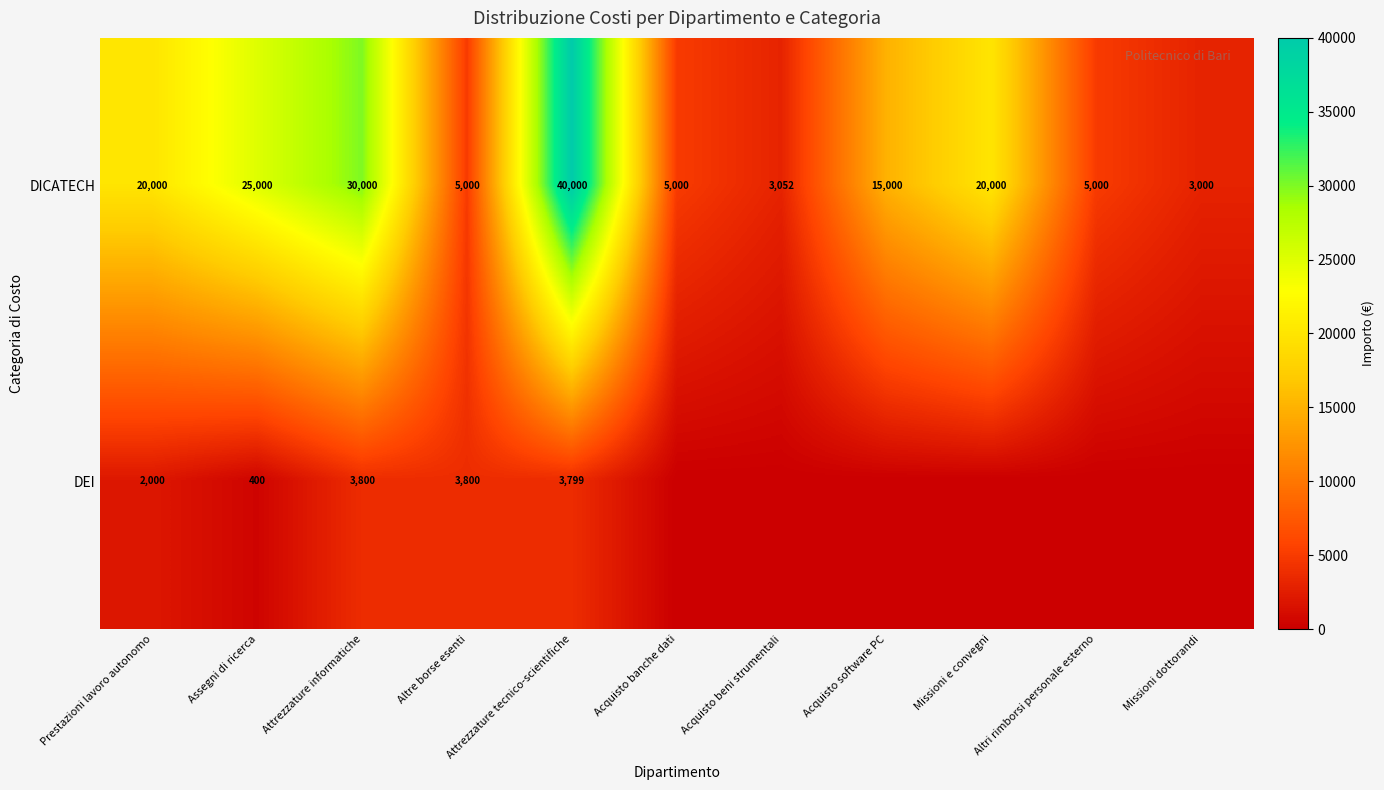

What is the greatest value displayed?

40000.0